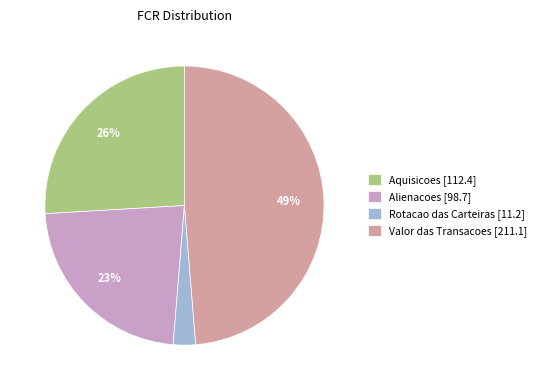

Is the sum of Valor das Transacoes [211.1] and Aquisicoes [112.4] greater than half?

Yes